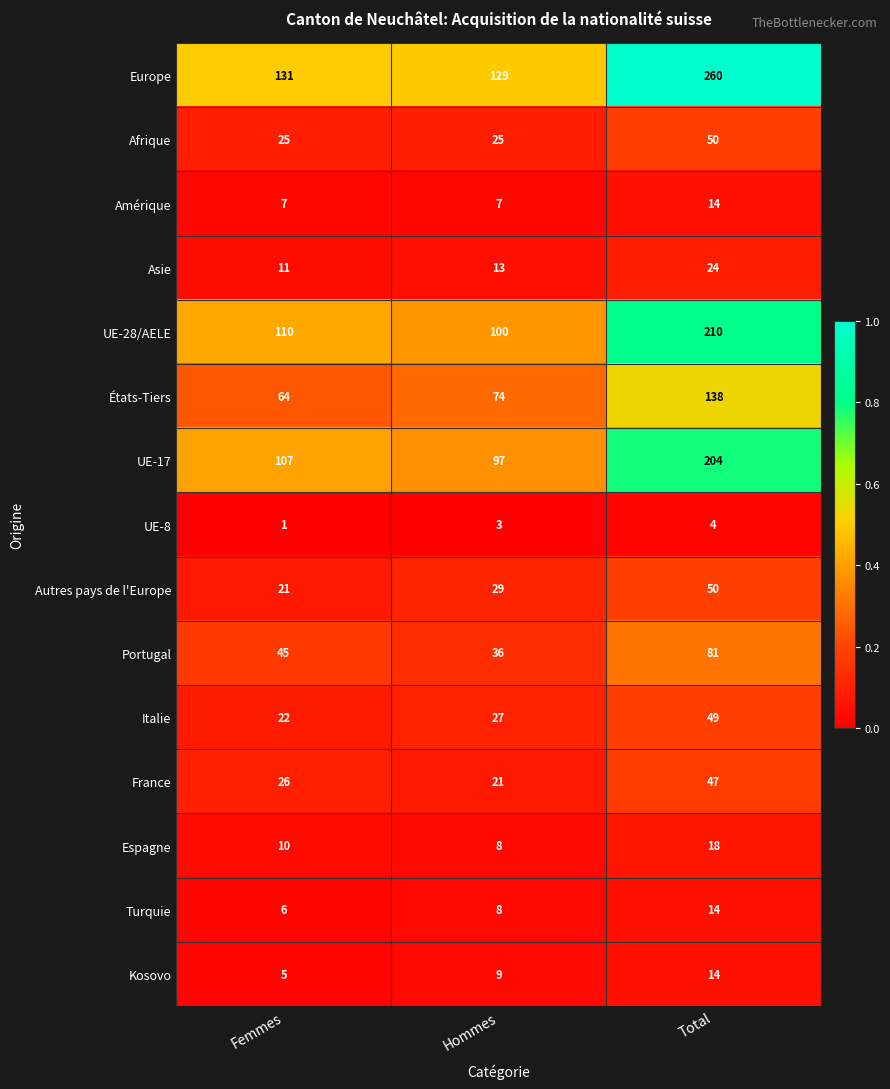

At Femmes, list the series in order from largest to smallest.

Europe, UE-28/AELE, UE-17, États-Tiers, Portugal, France, Afrique, Italie, Autres pays de l'Europe, Asie, Espagne, Amérique, Turquie, Kosovo, UE-8